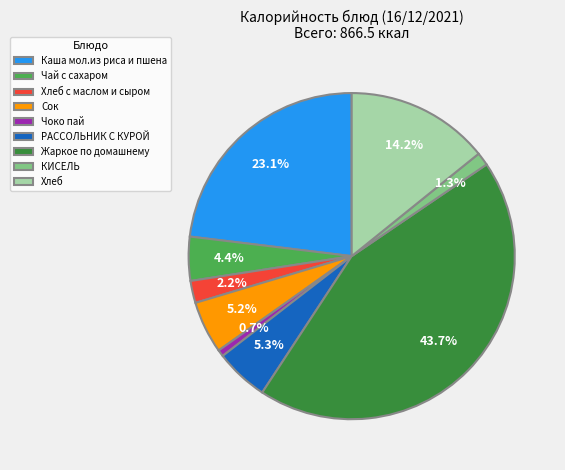

To the nearest percent, what portion does Чоко пай represent?

1%